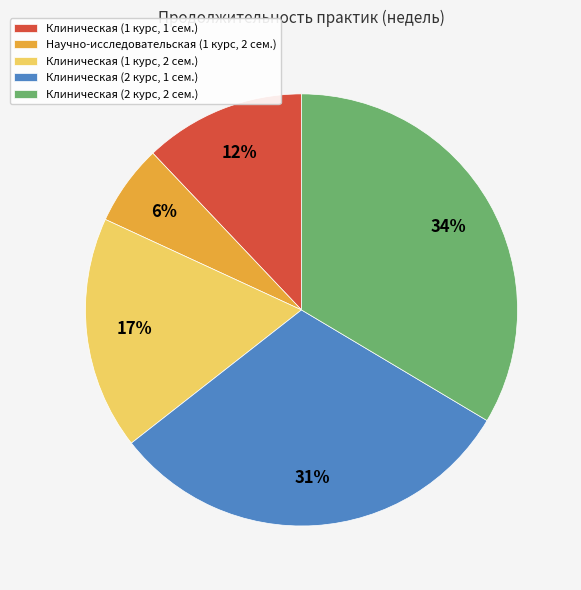

Do Клиническая (2 курс, 1 сем.) and Научно-исследовательская (1 курс, 2 сем.) together represent more than half of the pie?

No